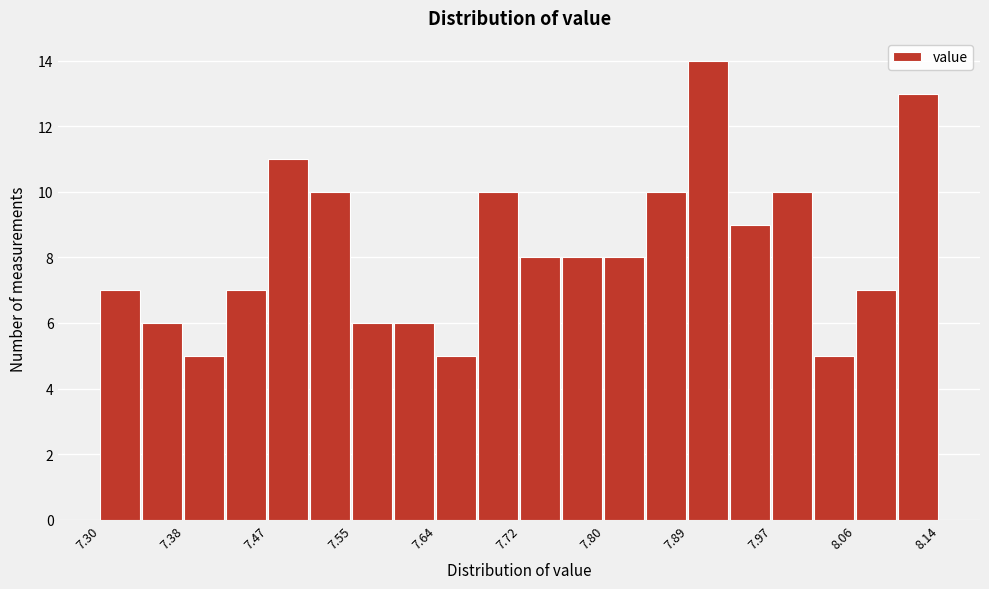

Reading left to right, transcribe this chart: for each bar, give the range it covers on the x-axis and its height. Neither the bar edges nor the heights are printed on the chart, so give them approximately, as read against the axes.

7.300 to 7.342: 7
7.342 to 7.384: 6
7.384 to 7.426: 5
7.426 to 7.468: 7
7.468 to 7.510: 11
7.510 to 7.552: 10
7.552 to 7.594: 6
7.594 to 7.636: 6
7.636 to 7.678: 5
7.678 to 7.720: 10
7.720 to 7.762: 8
7.762 to 7.804: 8
7.804 to 7.846: 8
7.846 to 7.888: 10
7.888 to 7.930: 14
7.930 to 7.972: 9
7.972 to 8.014: 10
8.014 to 8.056: 5
8.056 to 8.098: 7
8.098 to 8.140: 13